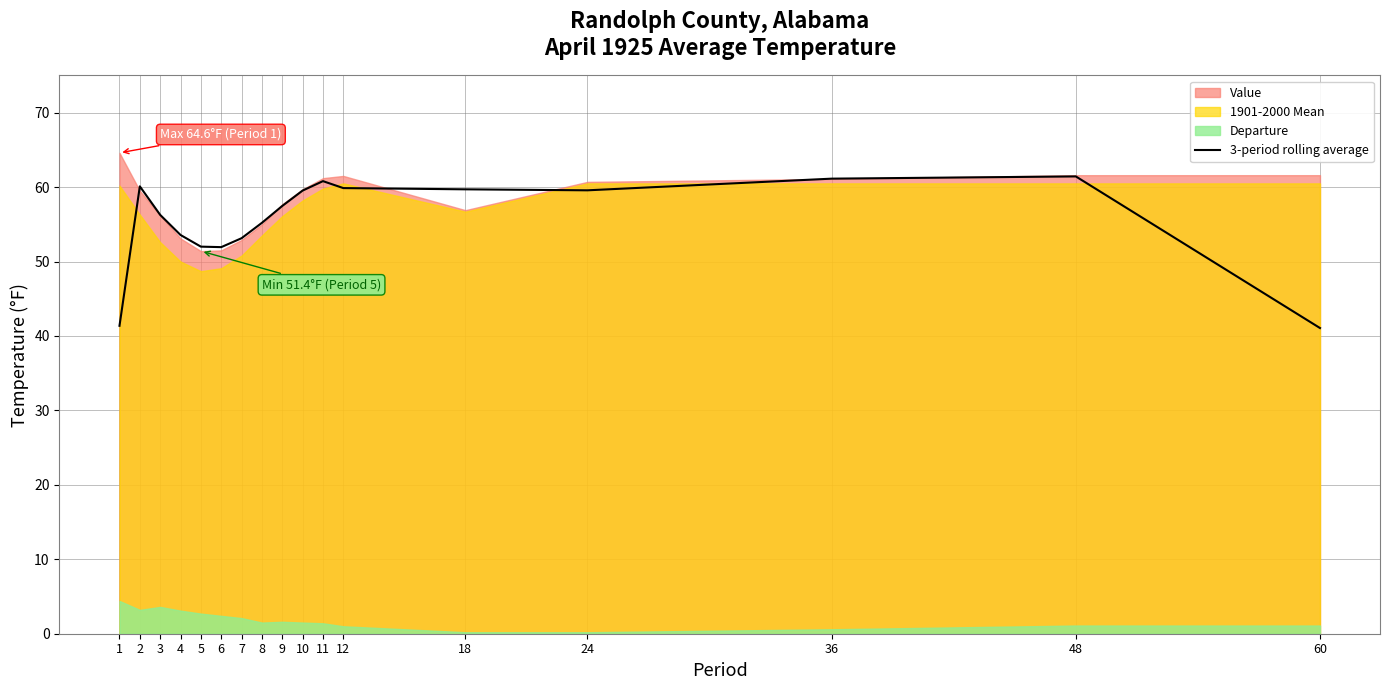

What is the difference between the values at 24 and 12?

0.3